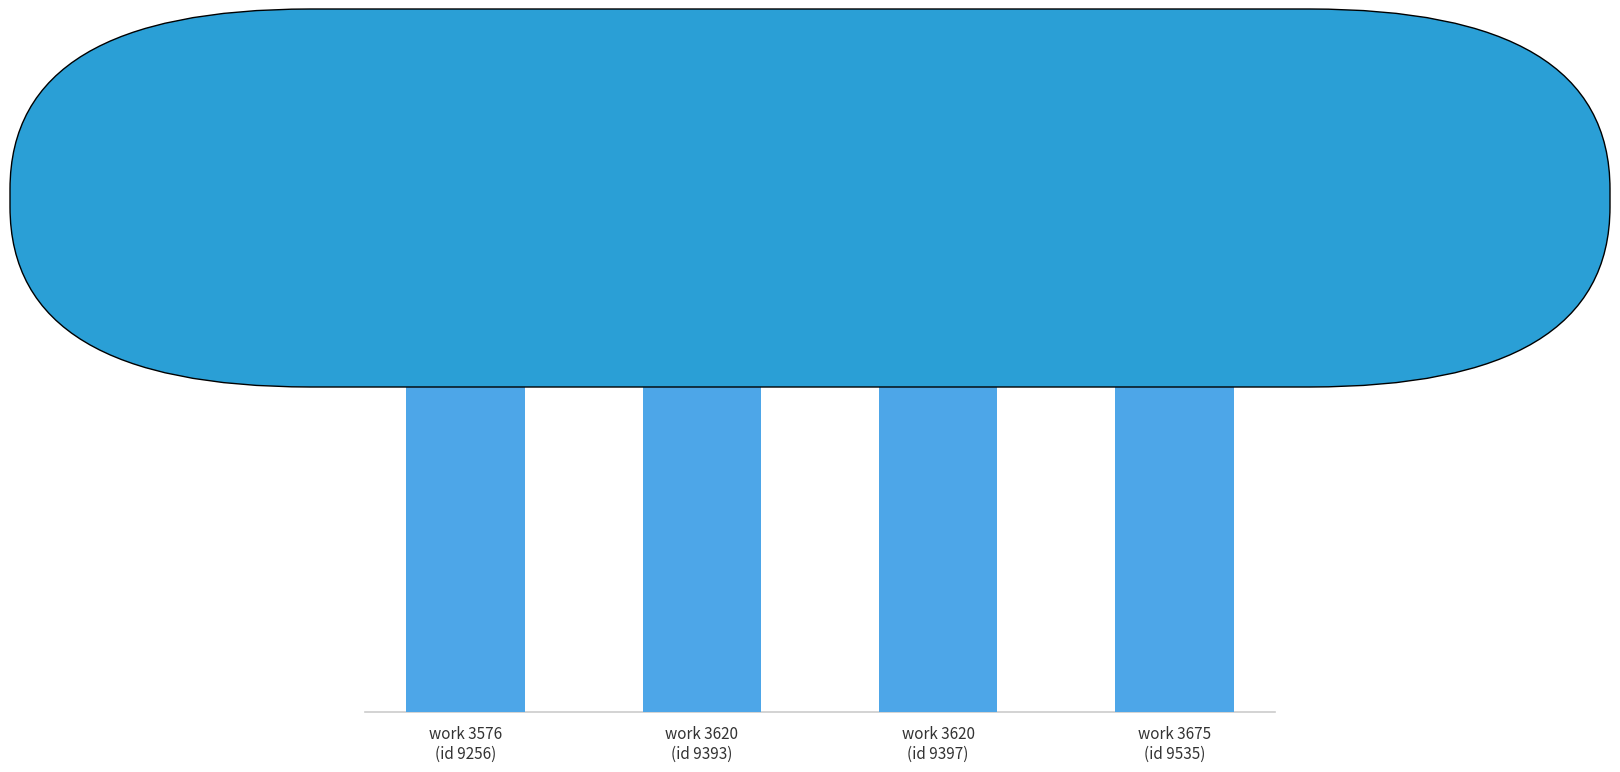

The chart shows a value of 6073 at work 3675
(id 9535). True or false?

False